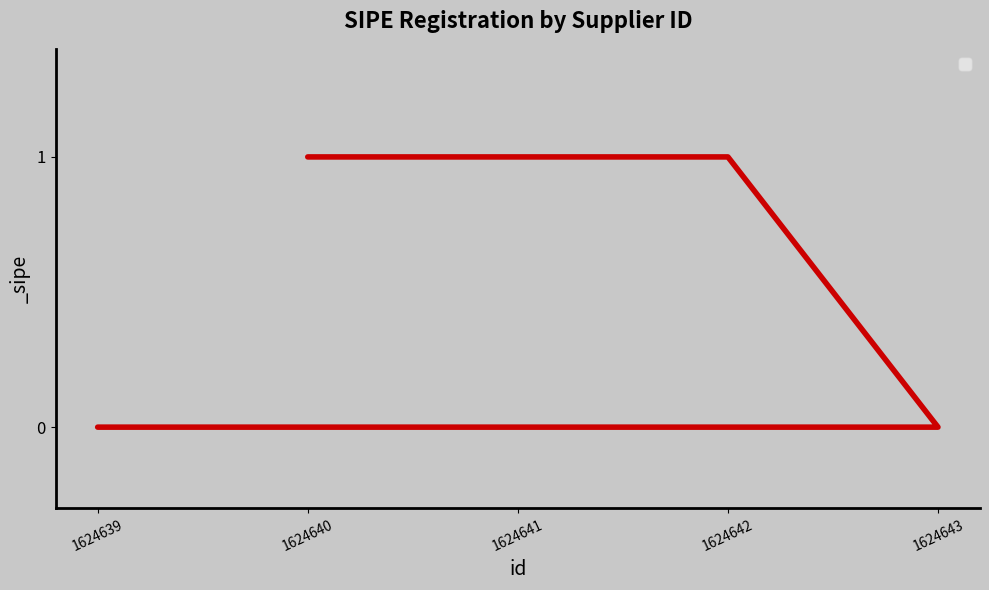

How many lines are shown in the chart?

1